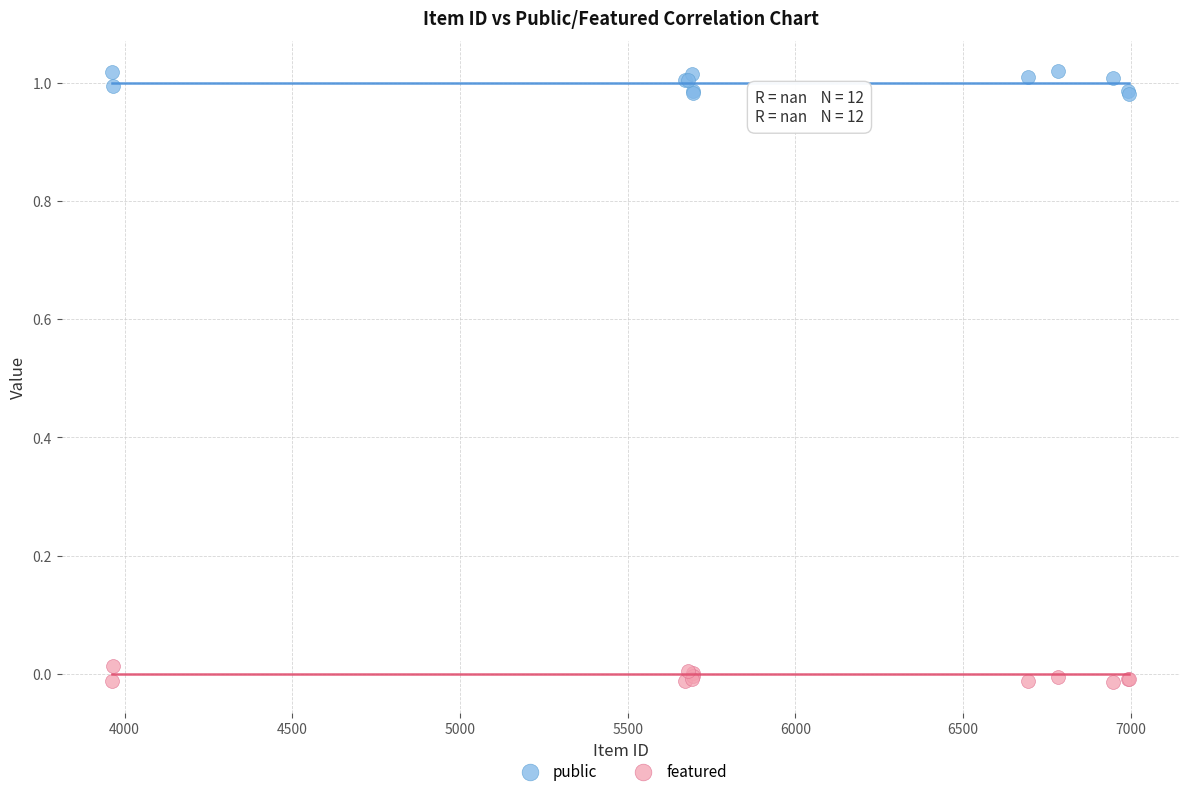

Which series contains the highest Y value?

public